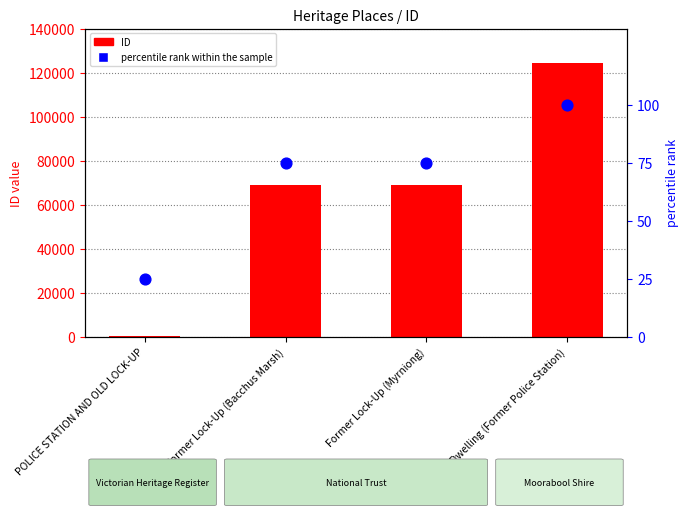

Is the value of ID at Dwelling (Former Police Station) greater than the value of percentile rank within the sample at Dwelling (Former Police Station)?

Yes